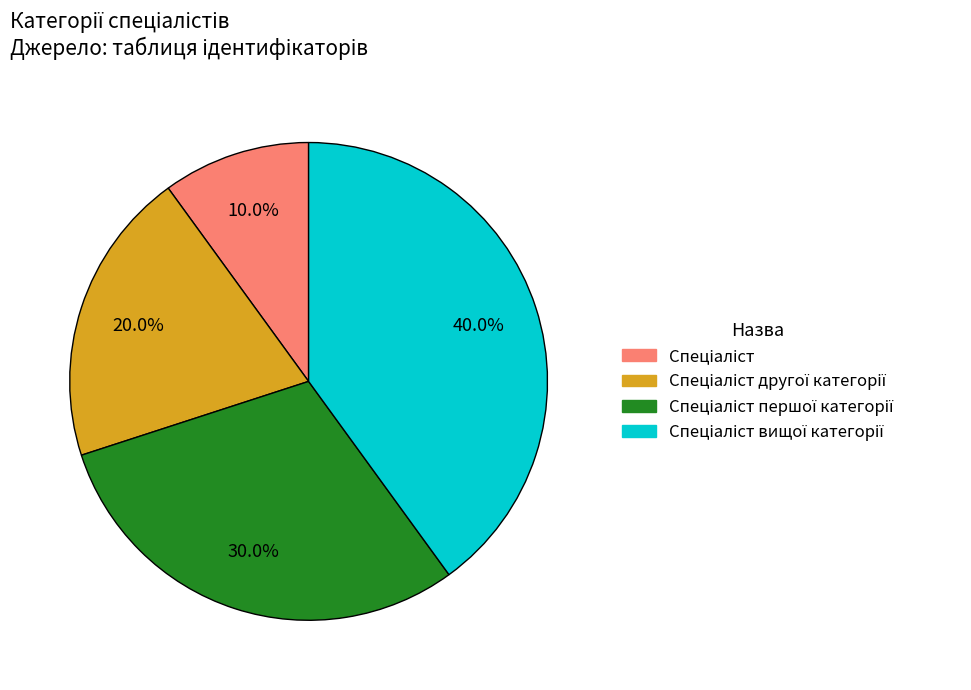

Is there any slice that represents more than half of the pie?

No